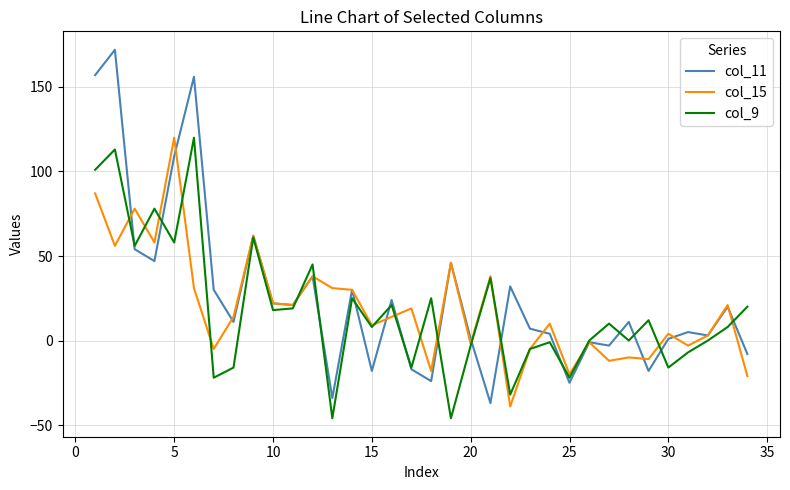

What is the maximum value shown in the chart?

172